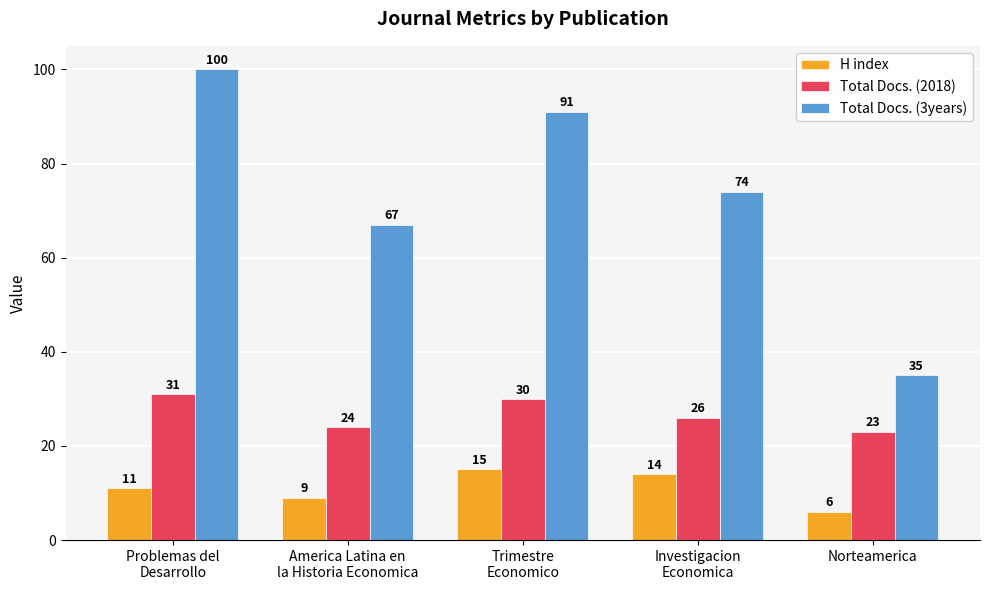

Where does the Total Docs. (2018) series first go above 26?

Problemas del
Desarrollo